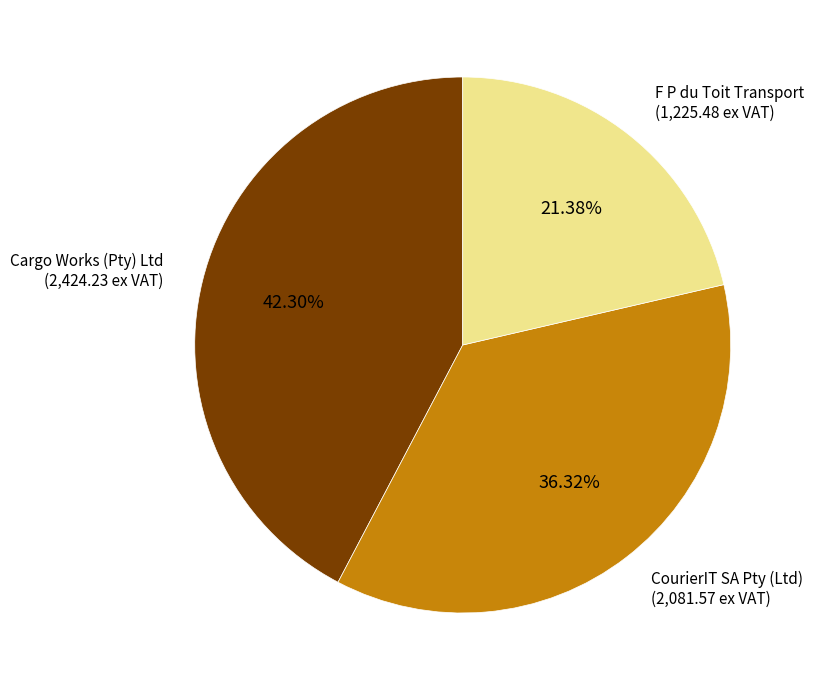

To the nearest percent, what is the average slice percentage?

33%